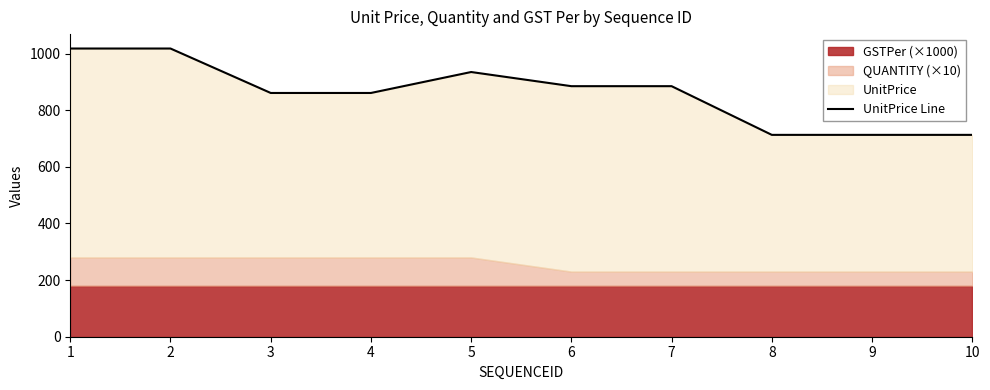

Between 3 and 4, which is larger?

3